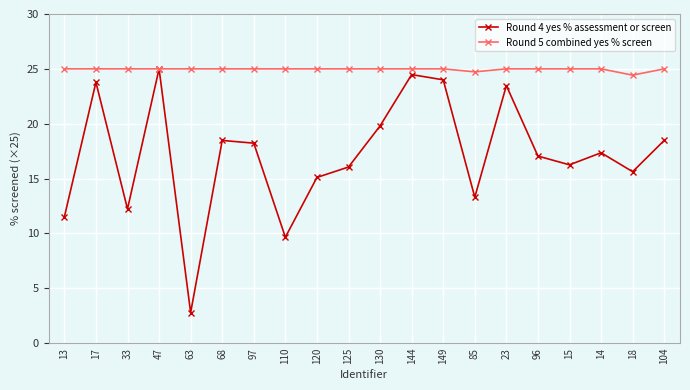

Which series has the largest total across all categories?

Round 5 combined yes % screen